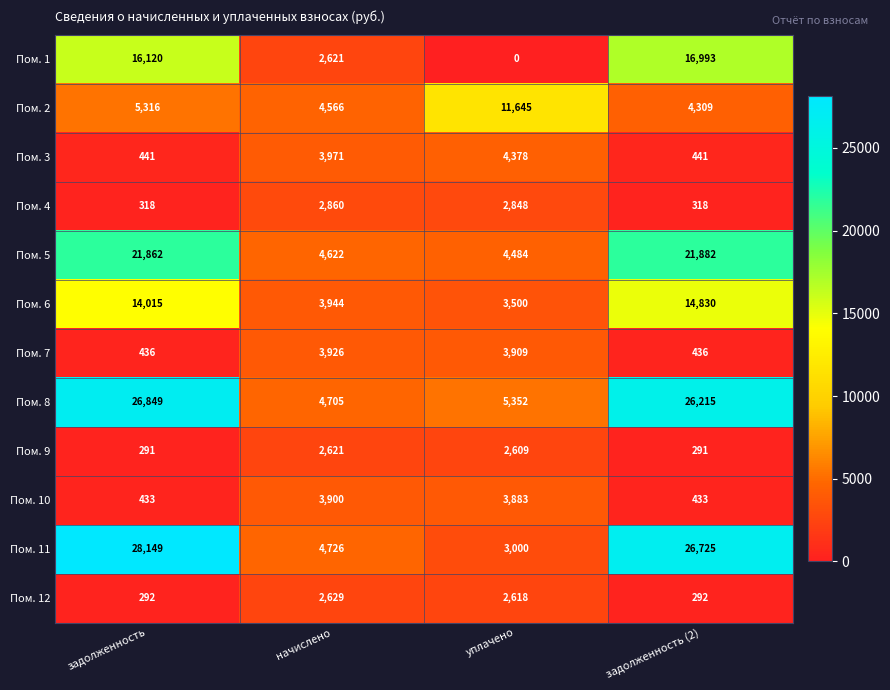

What is the greatest value displayed?

28149